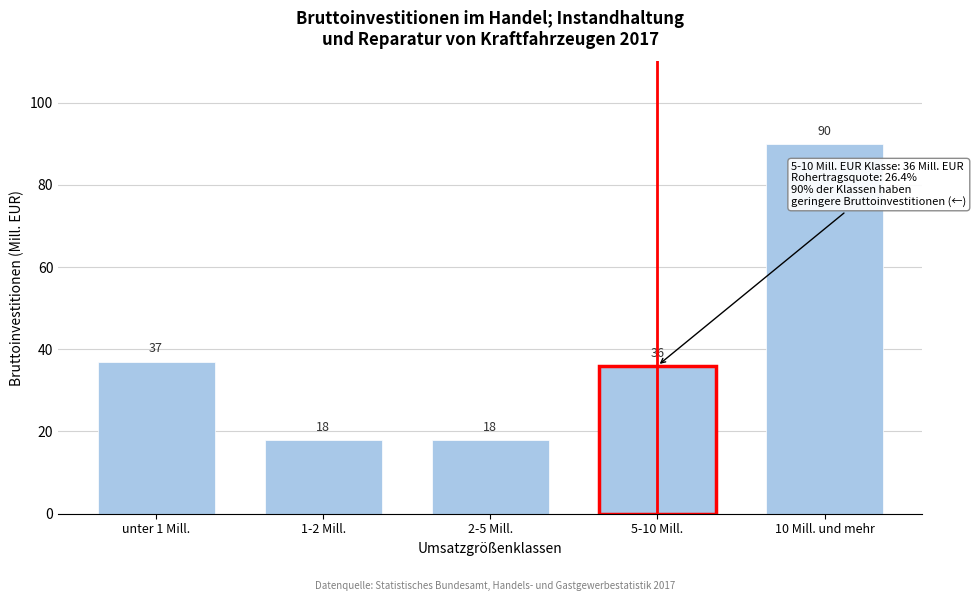

Reading left to right, what are all the values shown in this chart?

37	18	18	36	90